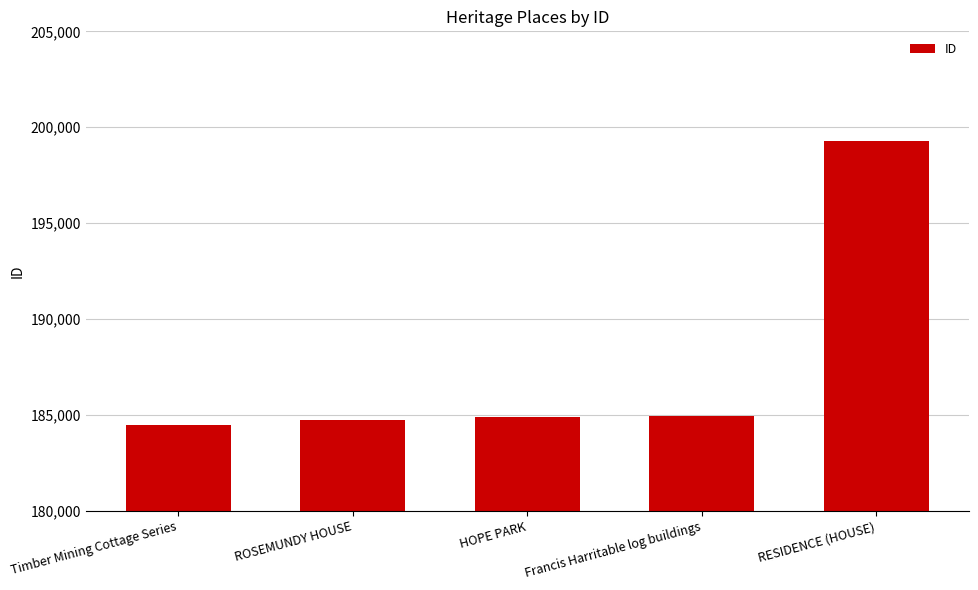

True or false: the data shows 106841 at HOPE PARK.

False